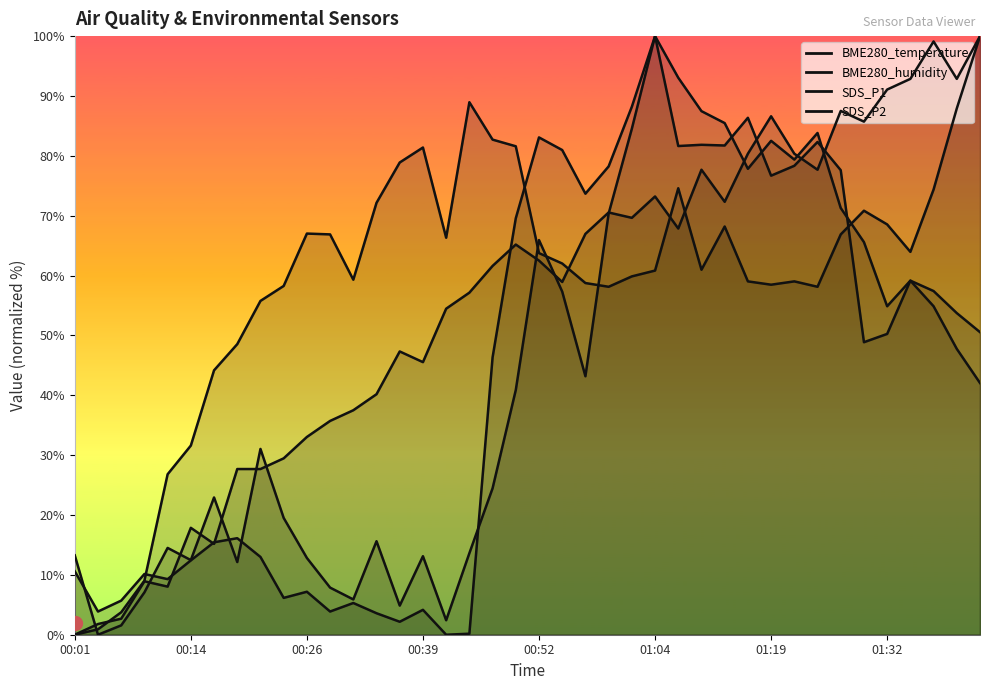

At which category does BME280_humidity reach its first local peak?

00:26